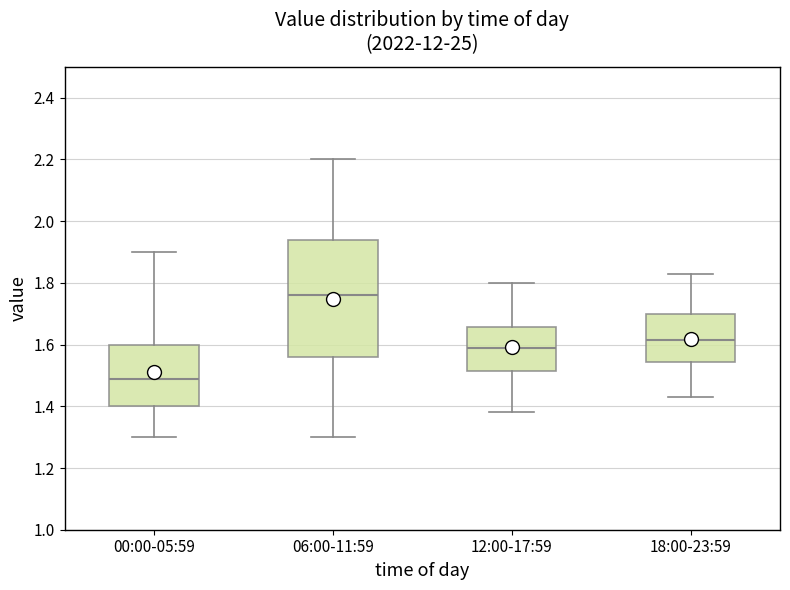

Which box is the tallest, from its lower edge to its upper edge?

06:00-11:59